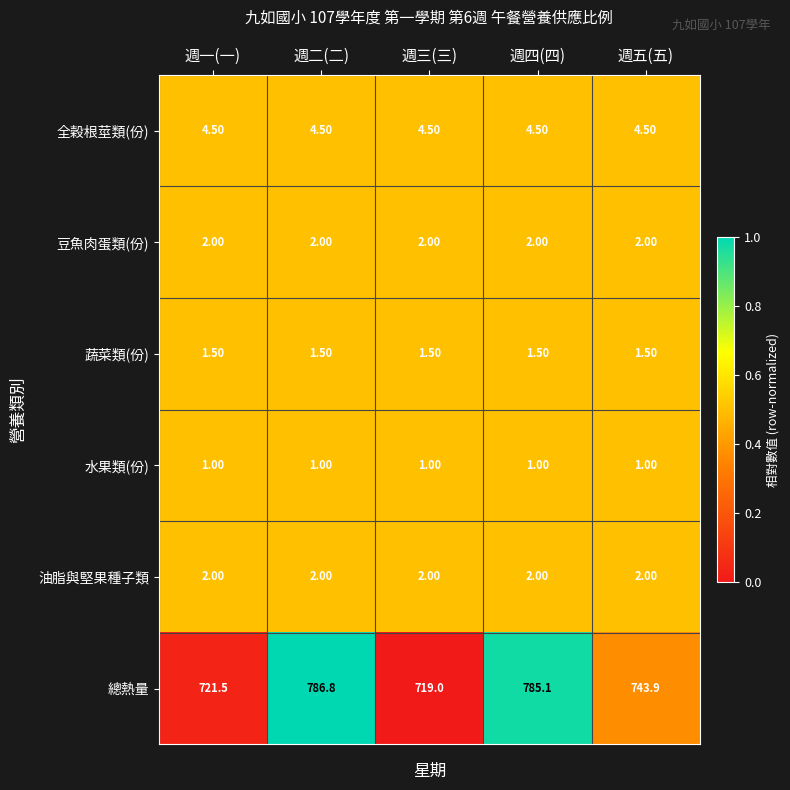

At which category does the chart reach its peak across all series?

週二(二)